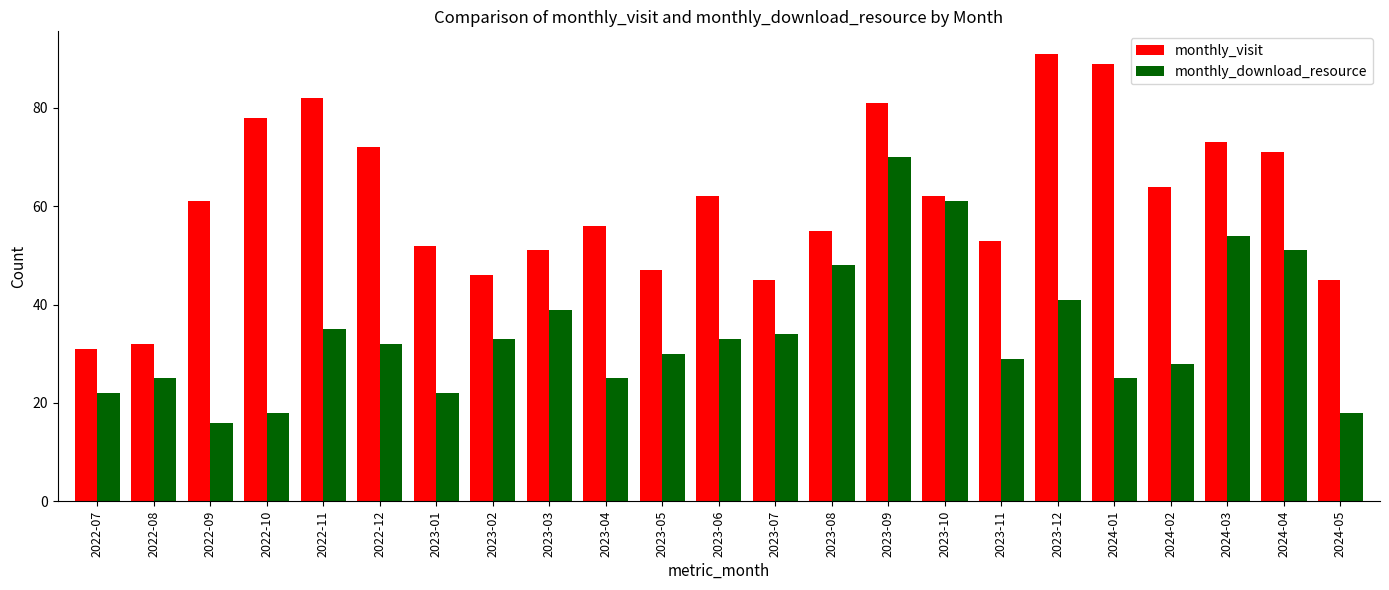

What is the minimum value shown in the chart?

16